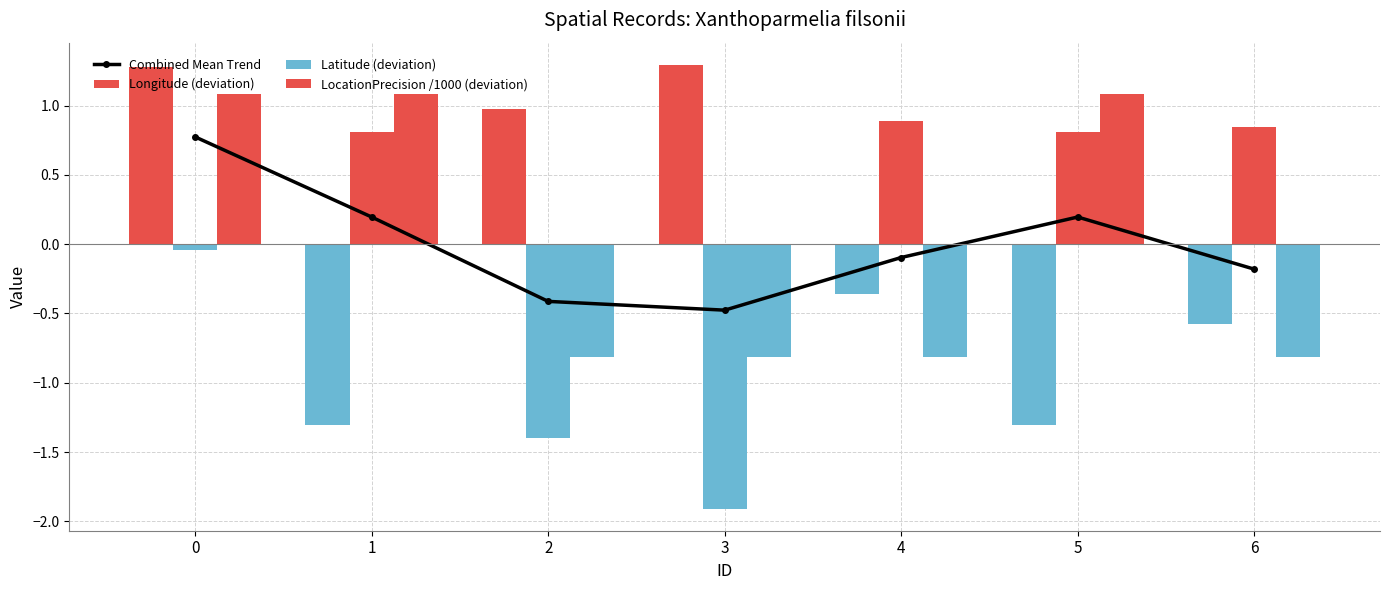

What is the minimum value shown in the chart?

-1.9